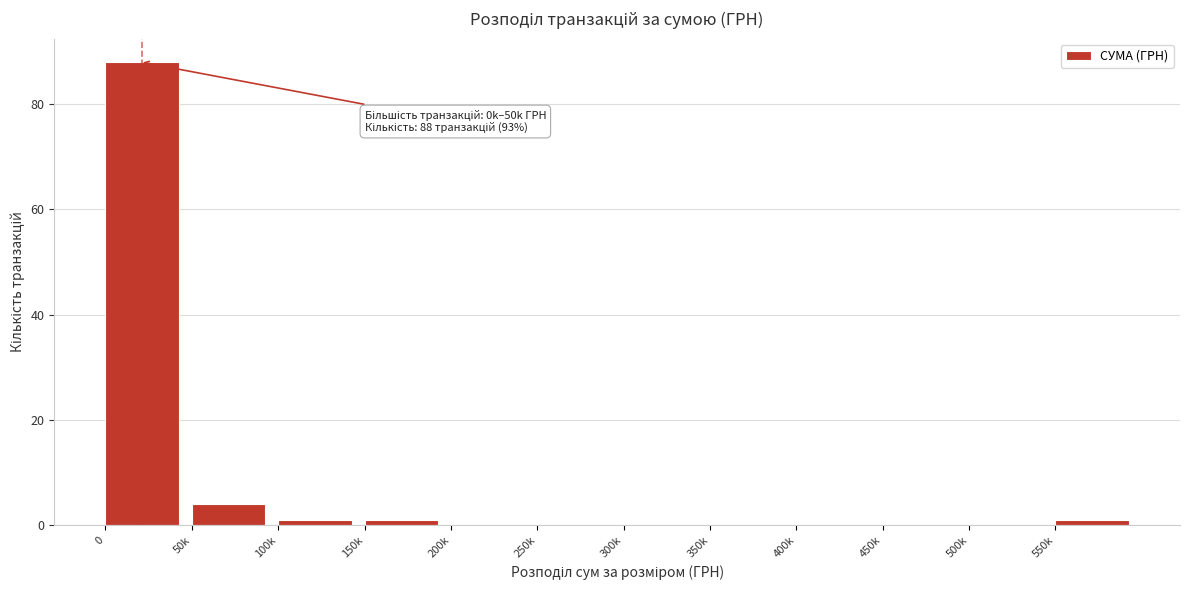

Reading left to right, list all the values displayed in this chart.

0=88	50k=4	100k=1	150k=1	200k=0	250k=0	300k=0	350k=0	400k=0	450k=0	500k=0	550k=1